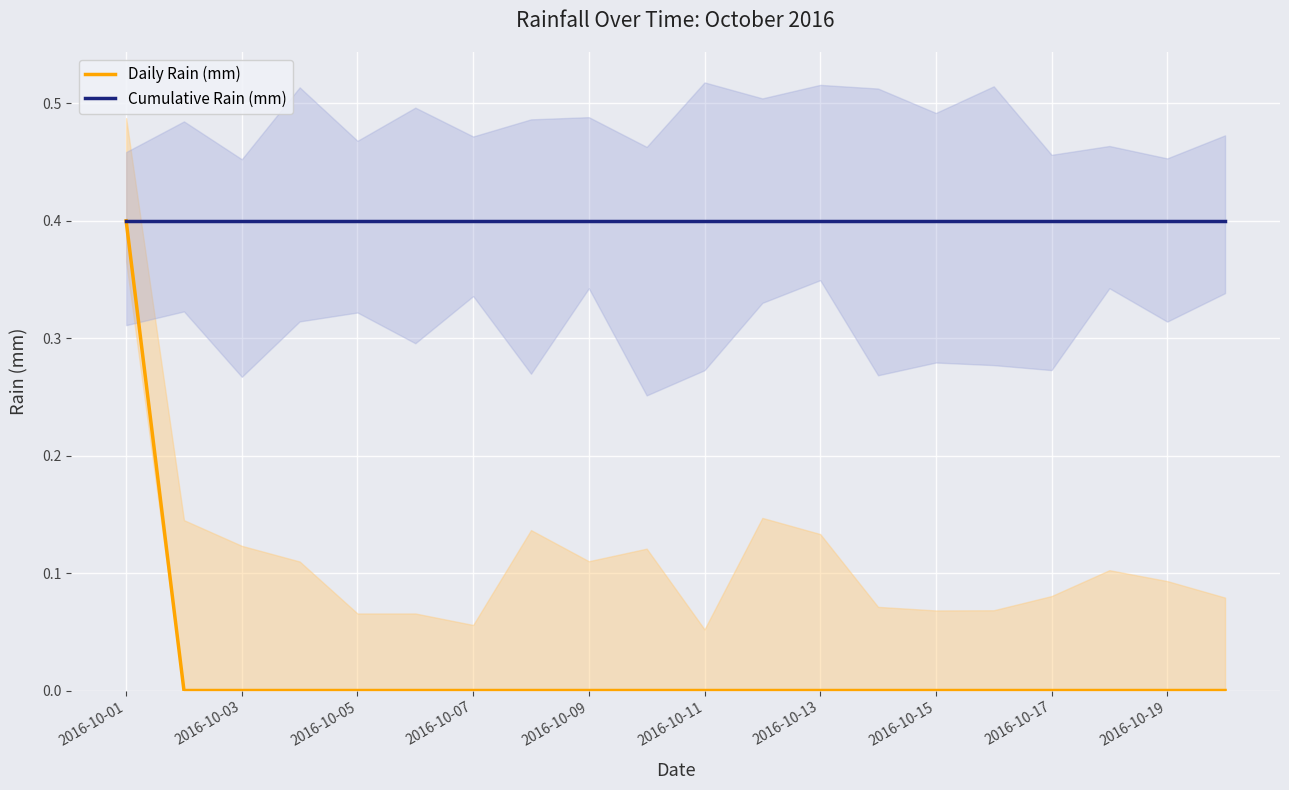

Which category has the highest value across all series?

2016-10-01